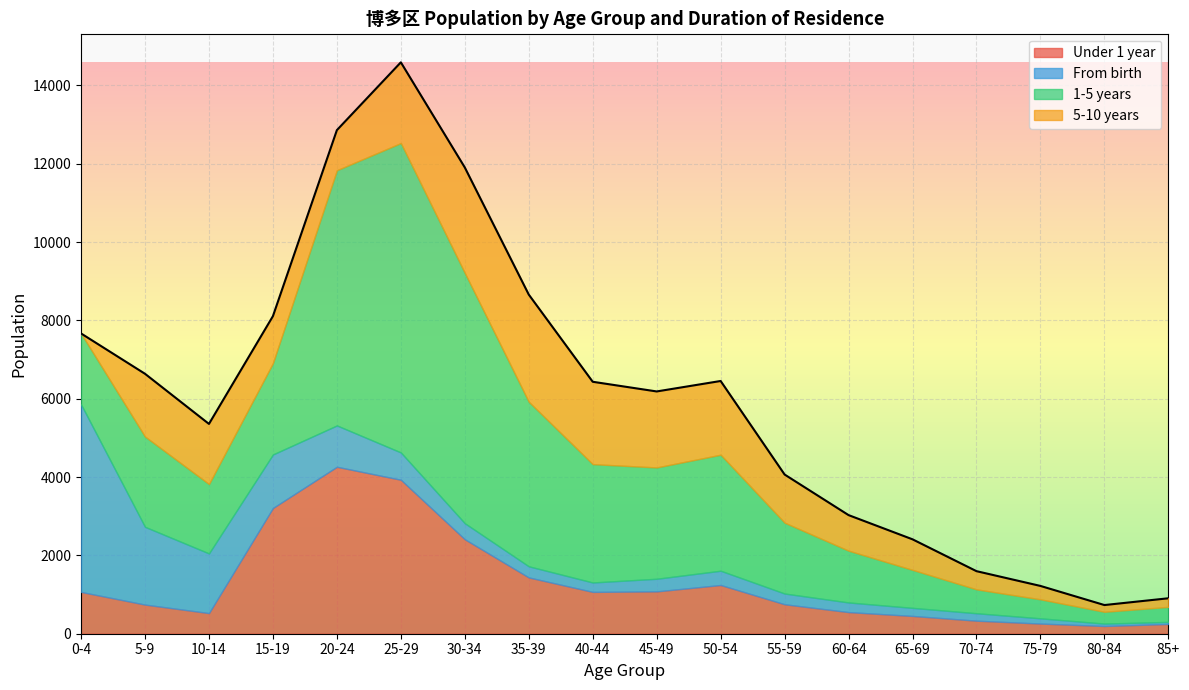

What position from the right is 10-14?

16